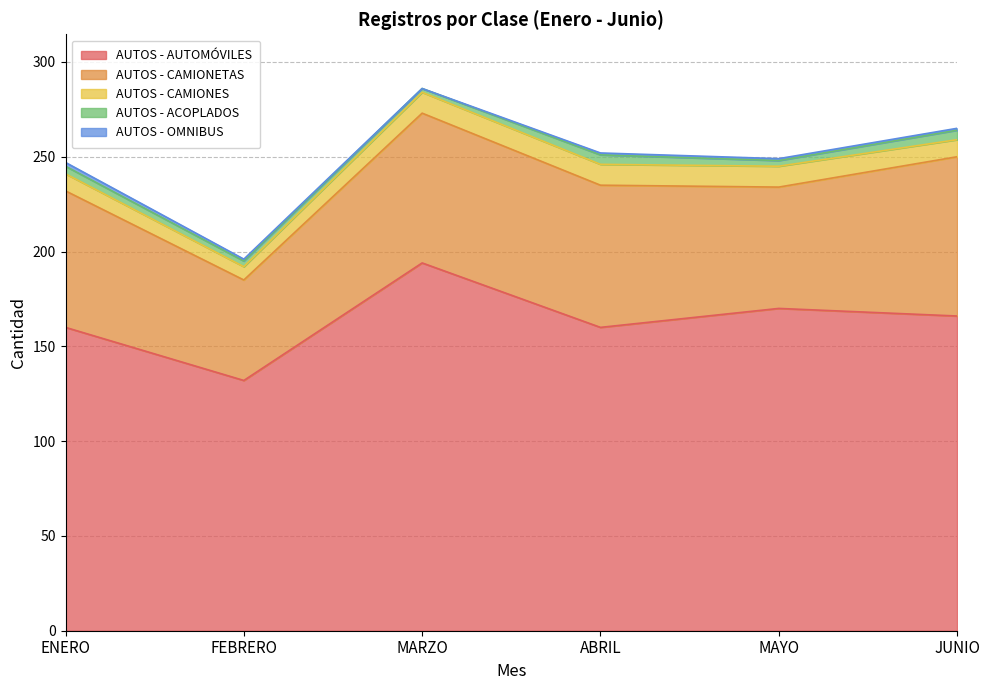

How many data points does each series have?

6